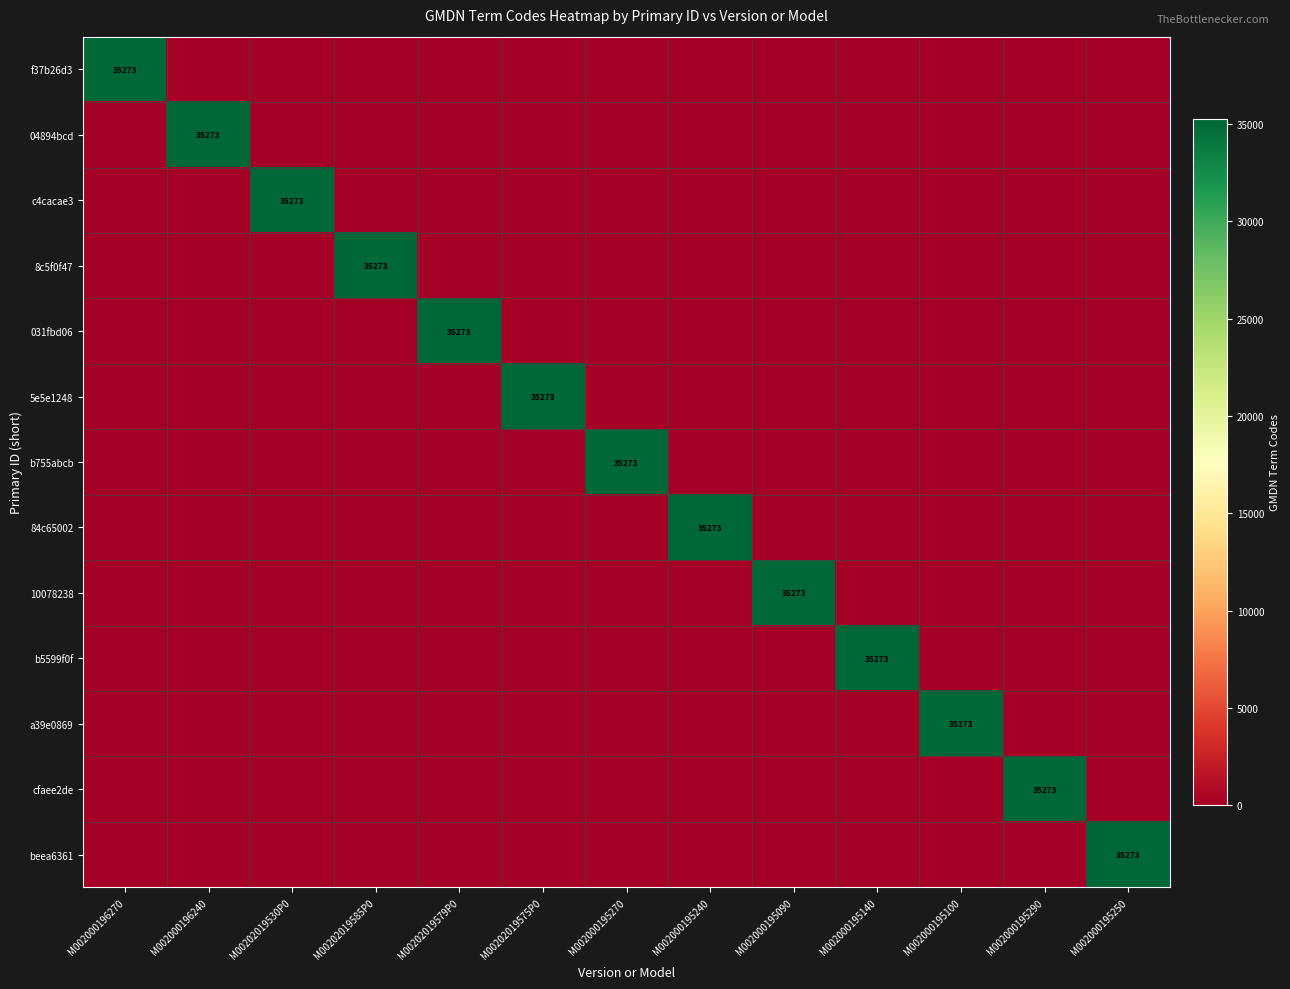

At which category is the sum across all series the highest?

M002000196270